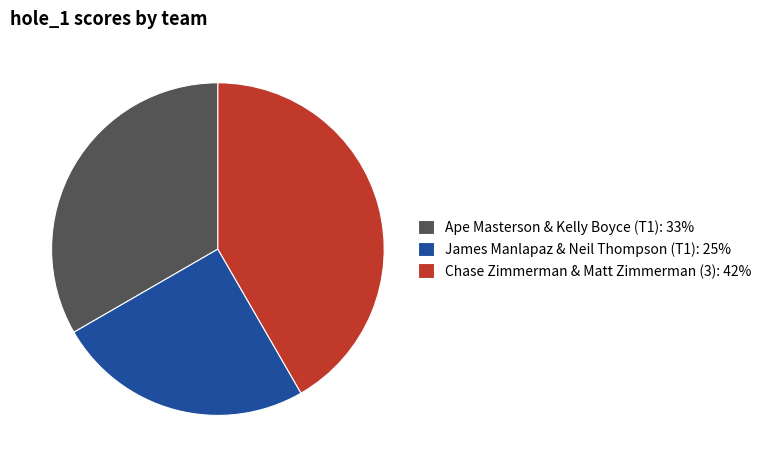

Count the number of slices in the pie.

3